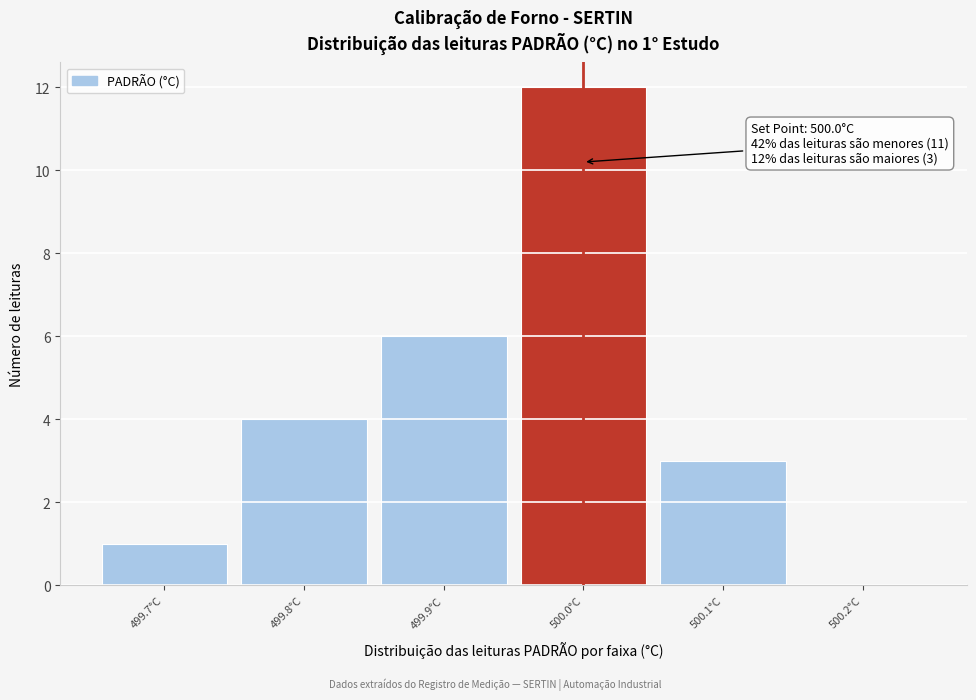

Which range on the x-axis has the tallest bar?

499.95 to 500.05